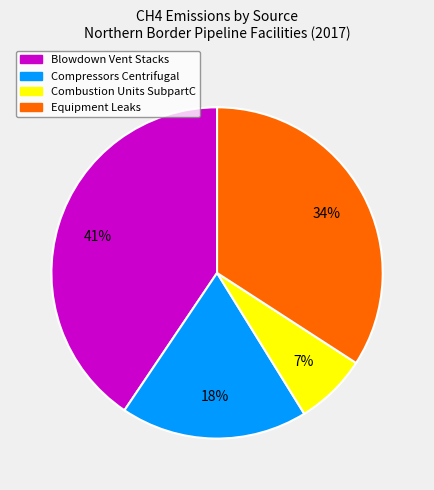

To the nearest percent, what is the difference between the largest and smallest slice percentages?

34%